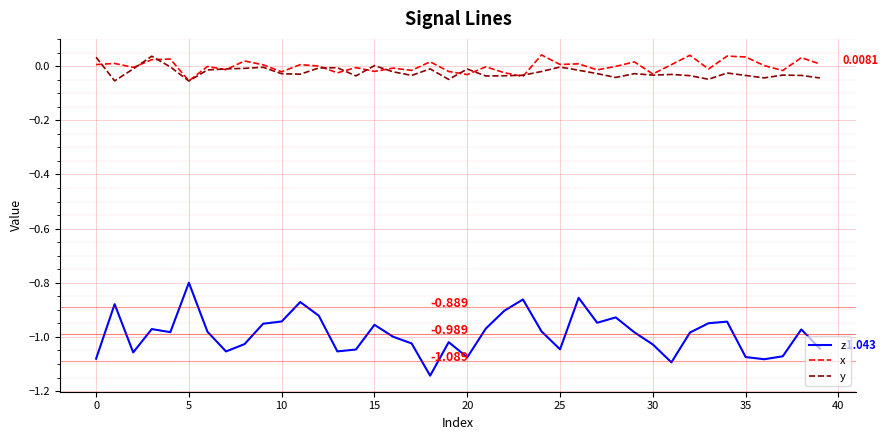

Which series has the largest total across all categories?

x